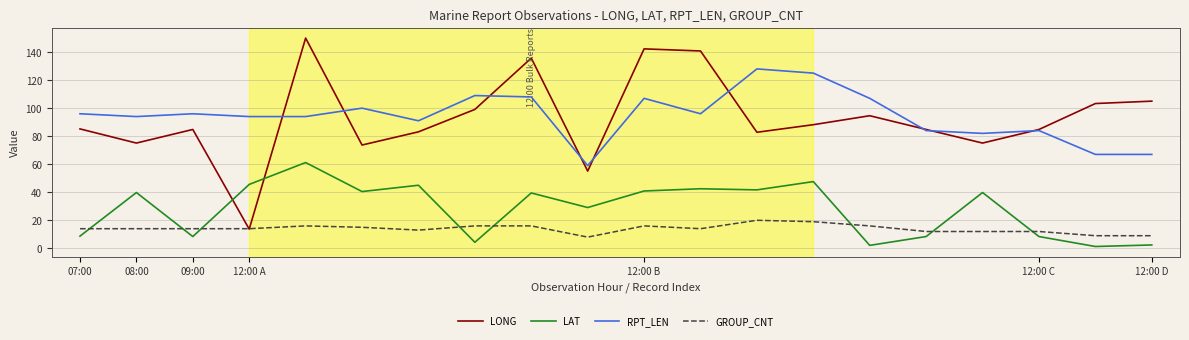

True or false: LAT and RPT_LEN intersect in this chart.

False